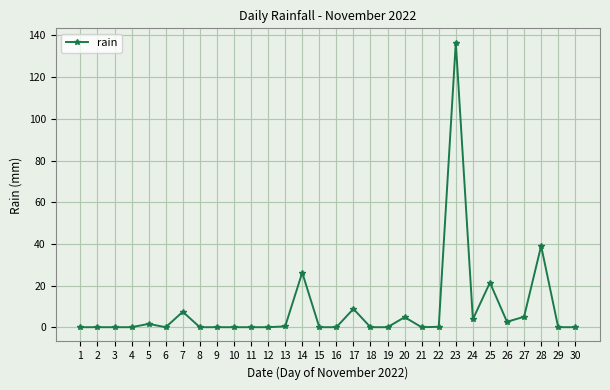

True or false: the data shows 0.0 at 9.

True